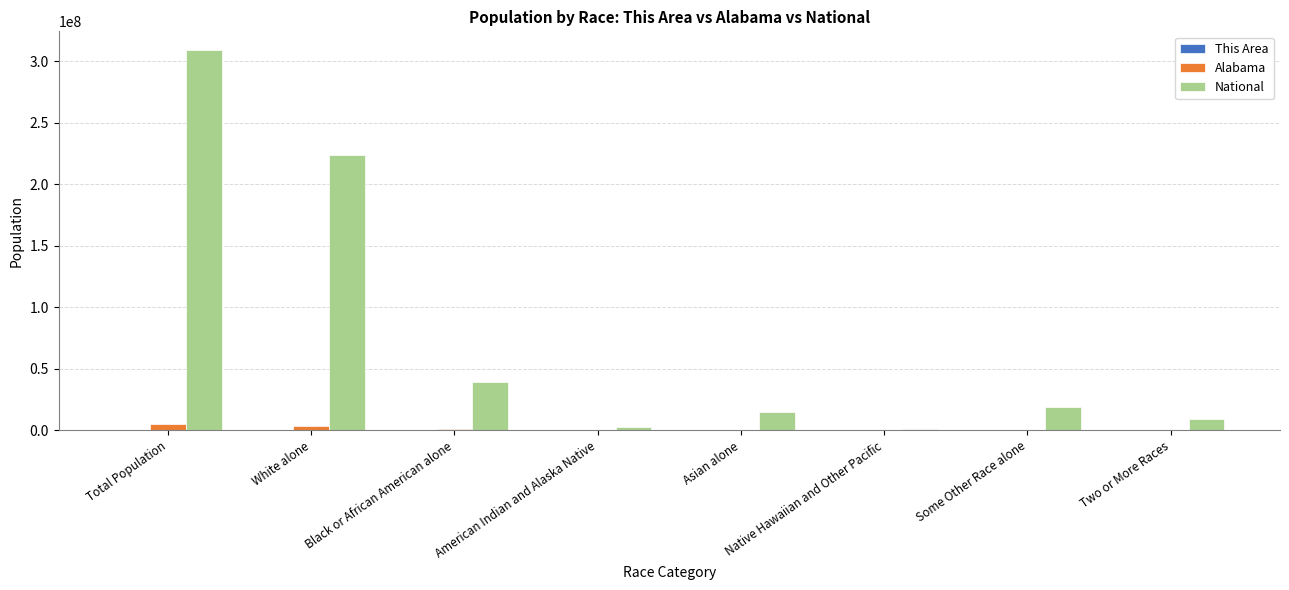

At which category is the sum across all series the highest?

Total Population